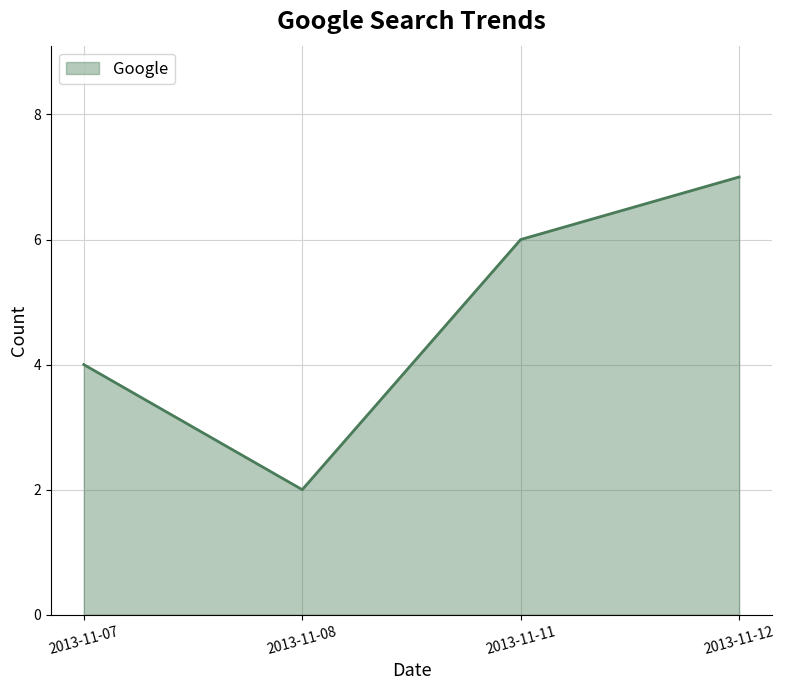

How many lines are shown in the chart?

1